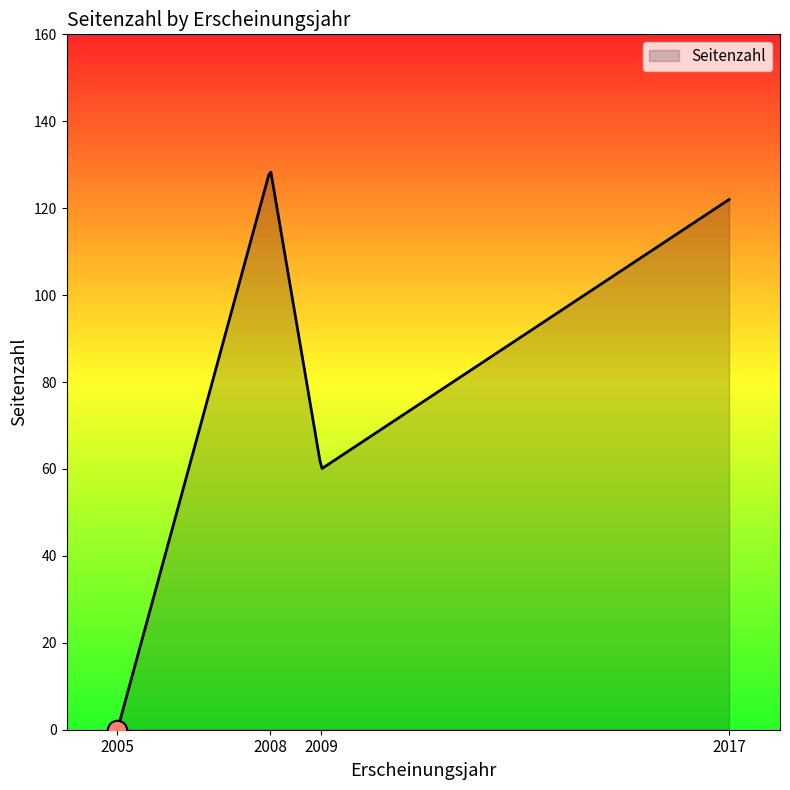

What is the maximum value shown in the chart?

128.3